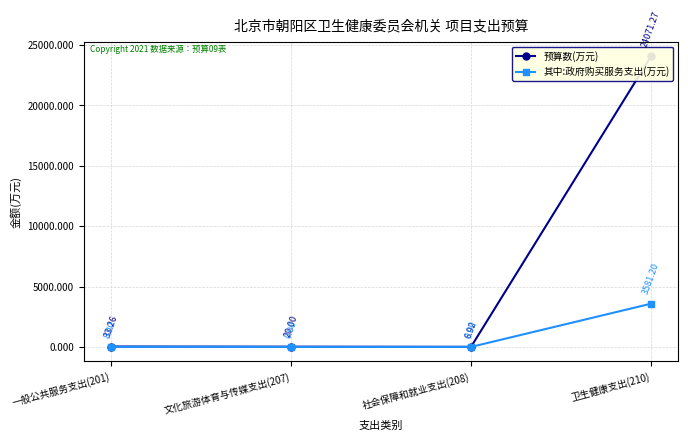

In 预算数(万元), how many points are lower than both neighbors (excluding endpoints)?

1